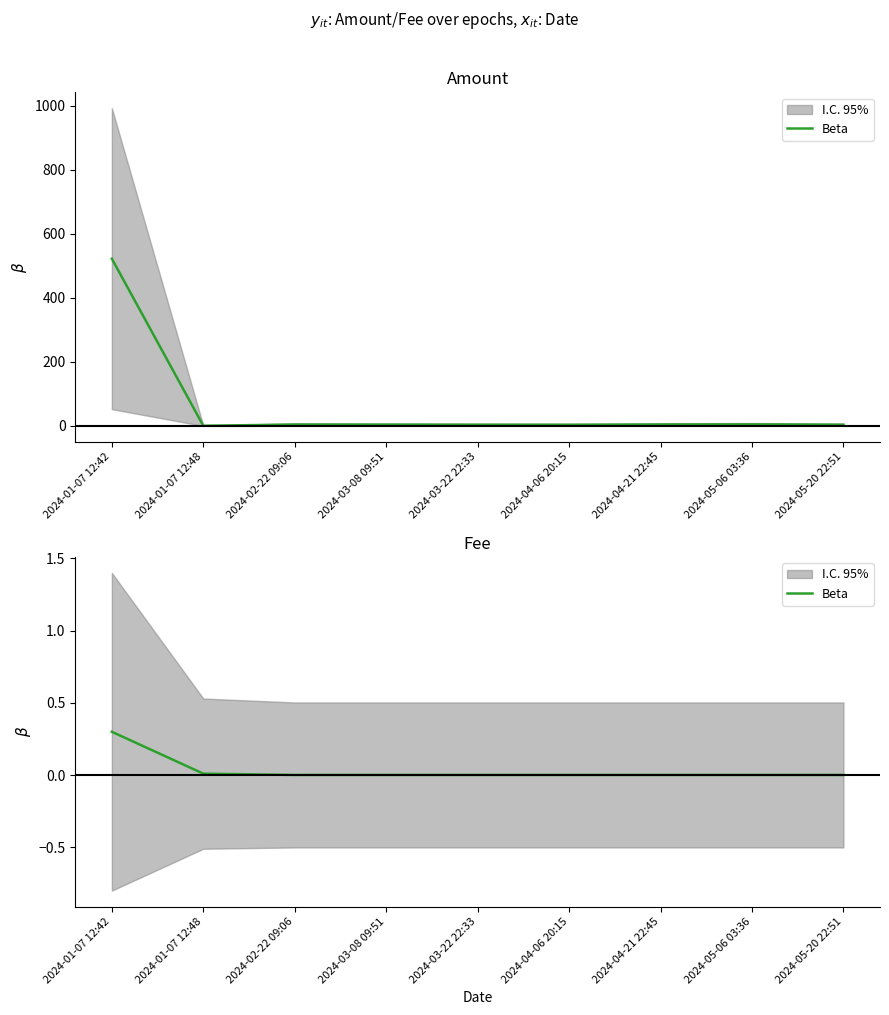

Rank the categories by value from highest to lowest.

2024-01-07 12:42, 2024-01-07 12:48, 2024-02-22 09:06, 2024-03-08 09:51, 2024-03-22 22:33, 2024-04-06 20:15, 2024-04-21 22:45, 2024-05-06 03:36, 2024-05-20 22:51